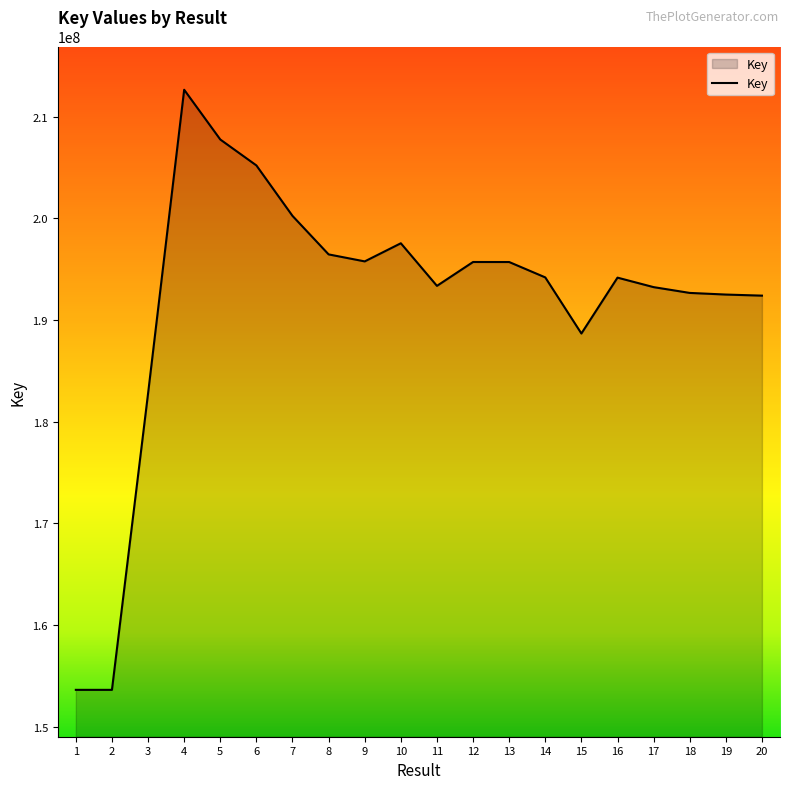

Is it true that the value at 9 is 109530813?

False